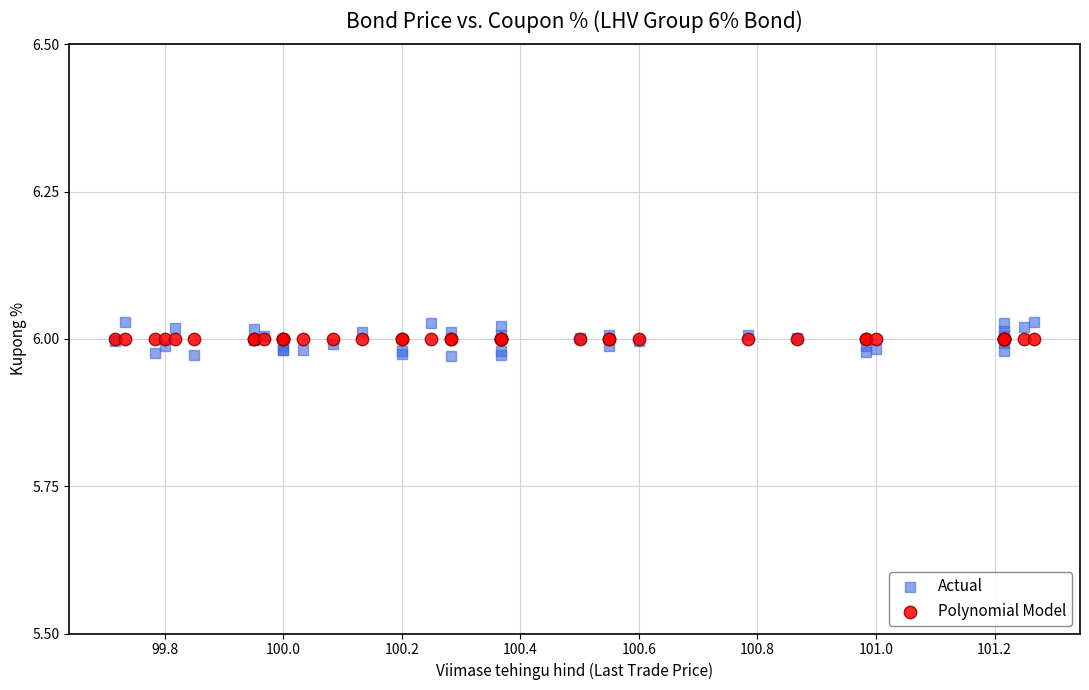

Which series has the widest spread of Y values?

Actual